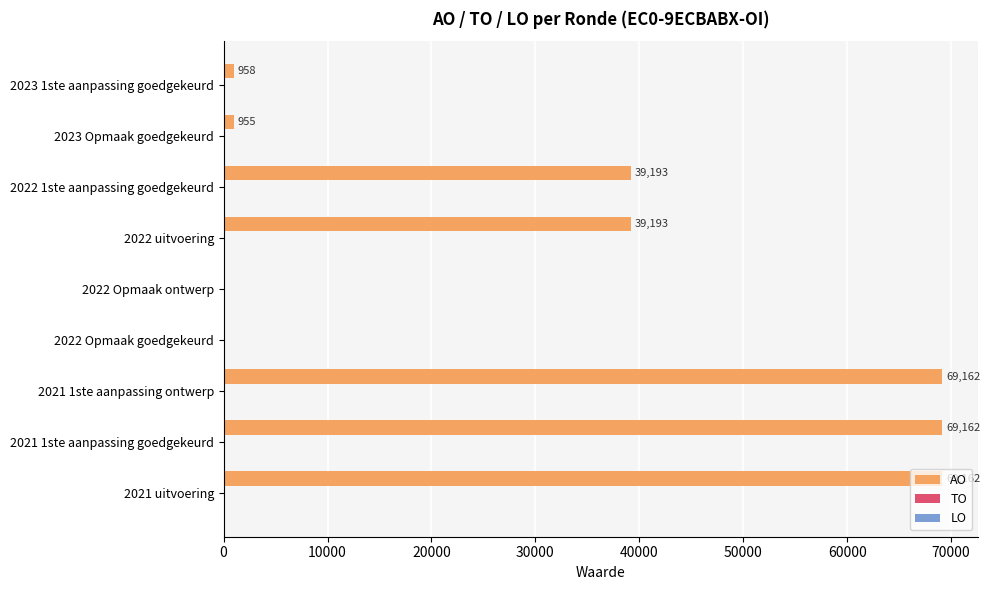

What is the maximum value shown in the chart?

69162